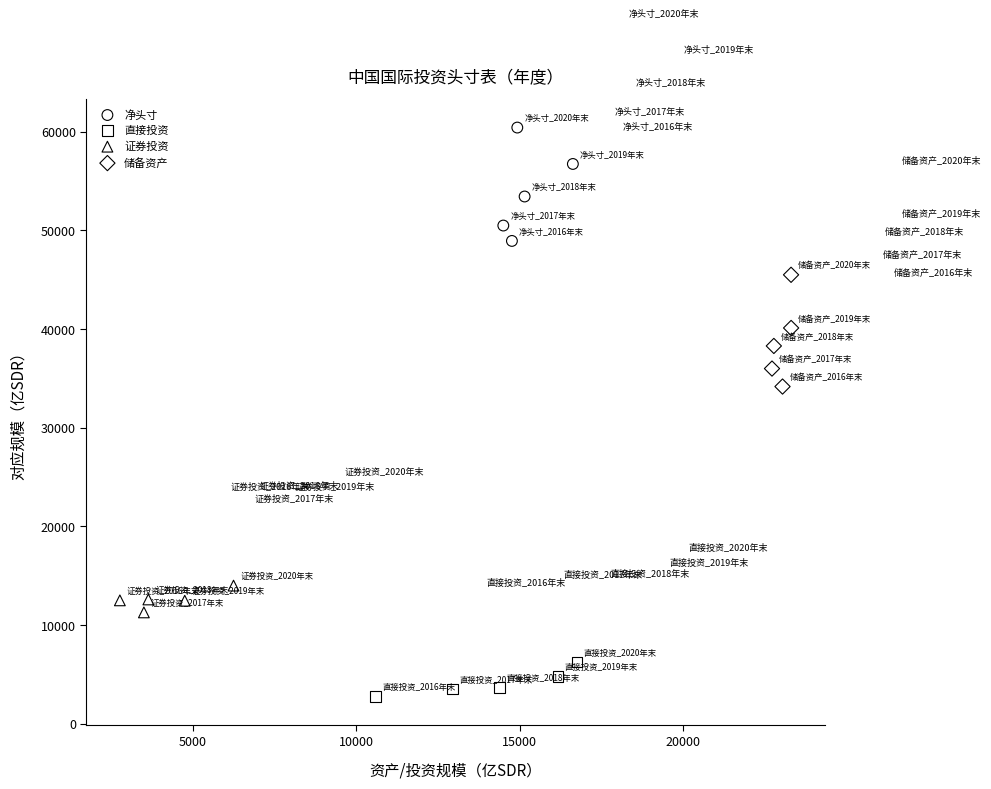

Which series contains the highest Y value?

净头寸